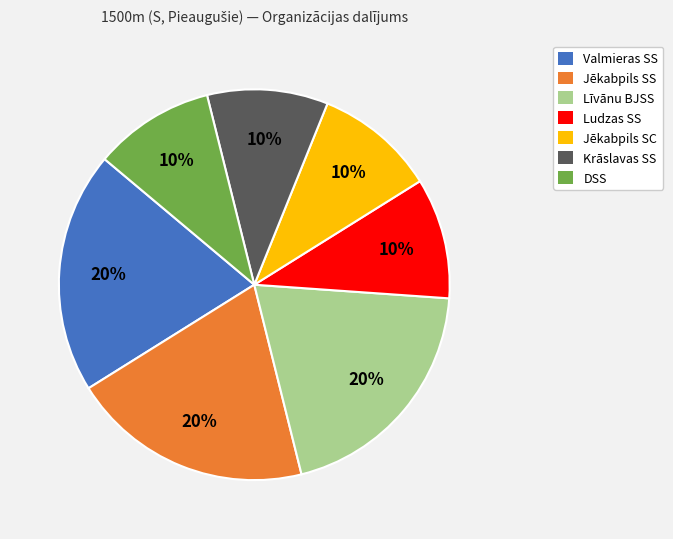

Do Ludzas SS and DSS together represent more than half of the pie?

No